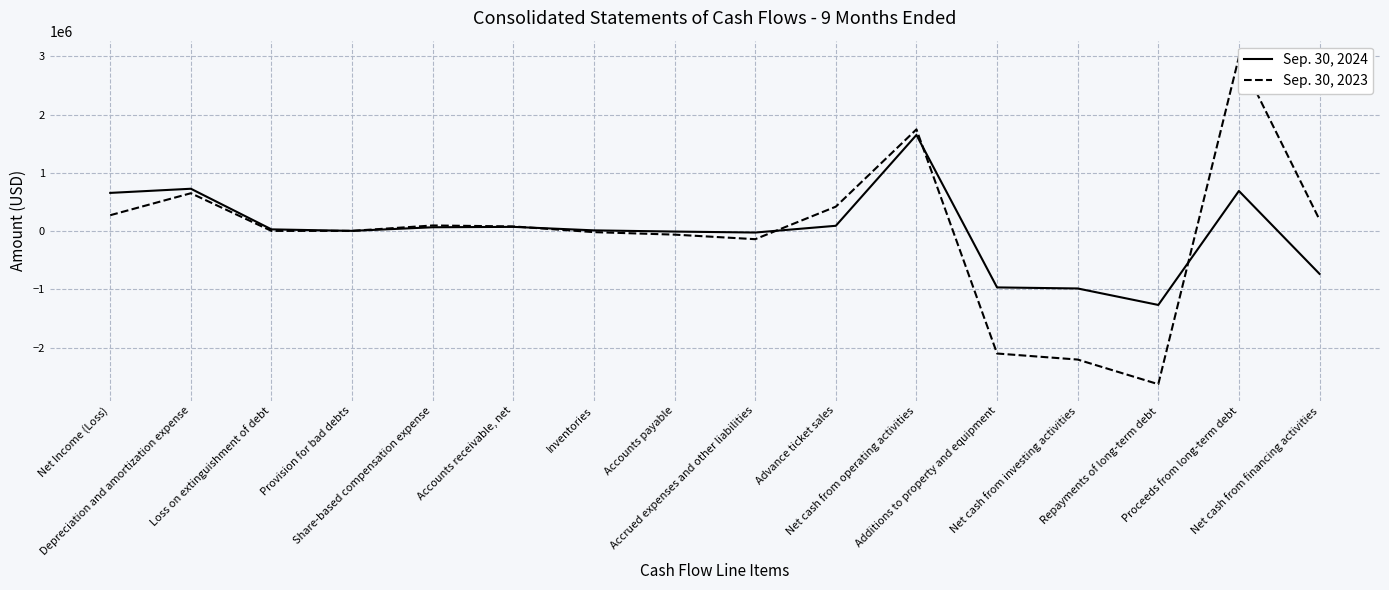

List the series in order of their overall mean, highest first.

Sep. 30, 2024, Sep. 30, 2023